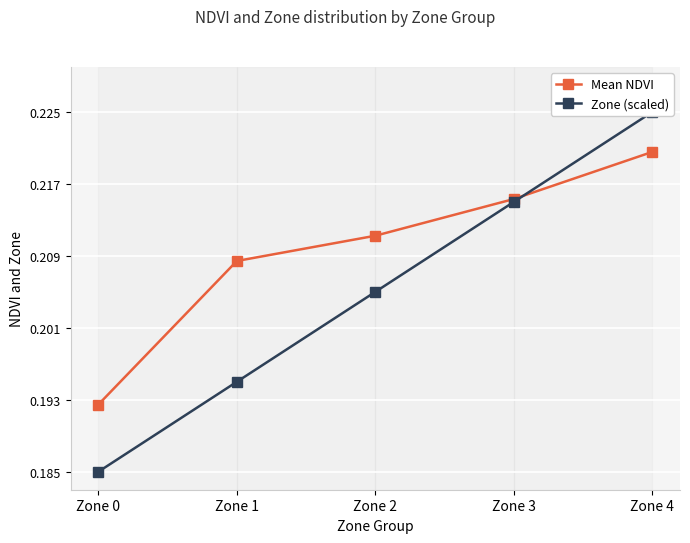

Which category has the highest value in the Mean NDVI series?

Zone 4